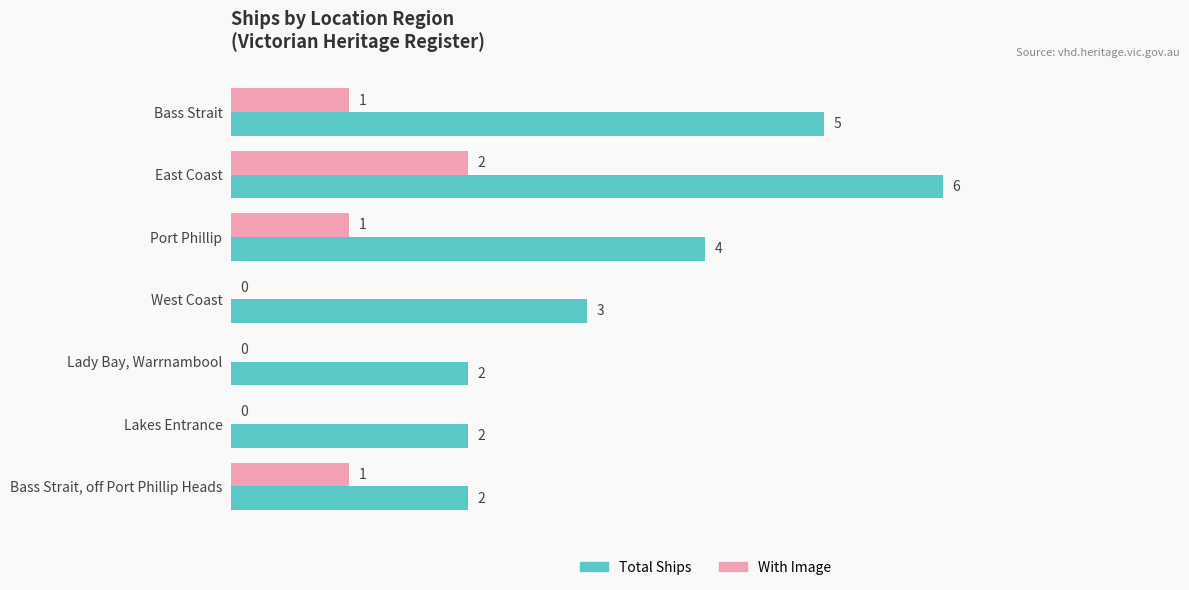

What value does the Total Ships series have at East Coast?

6